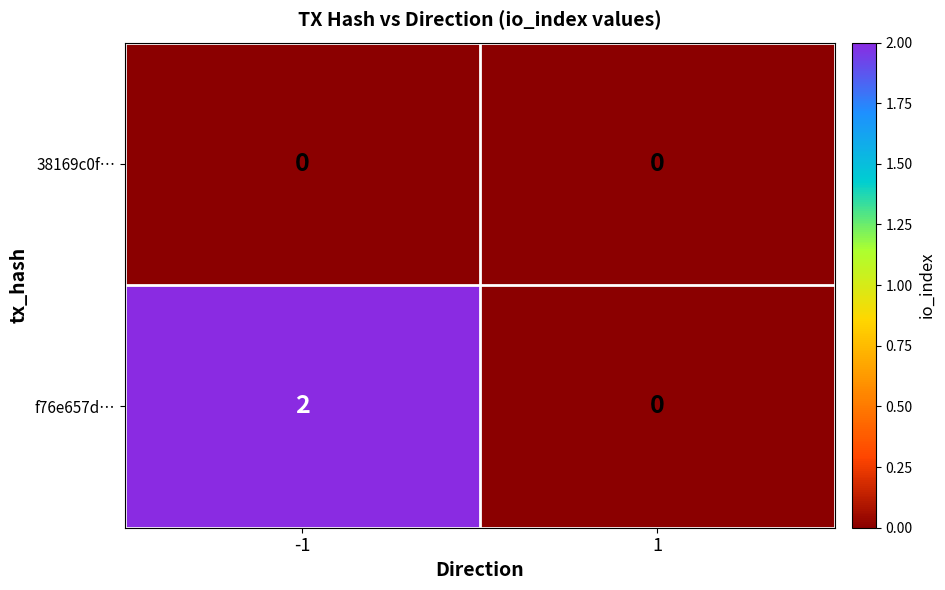

How many series are shown in this chart?

2